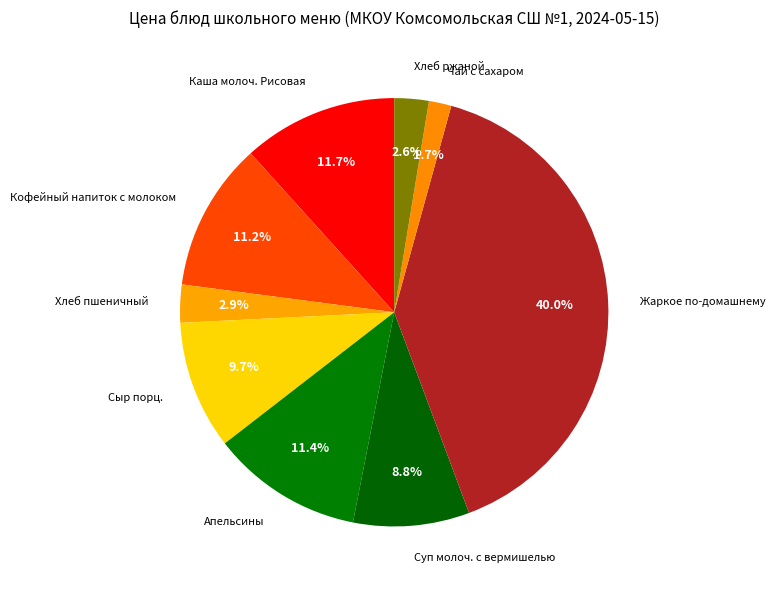

Which slice is the smallest?

Чай с сахаром